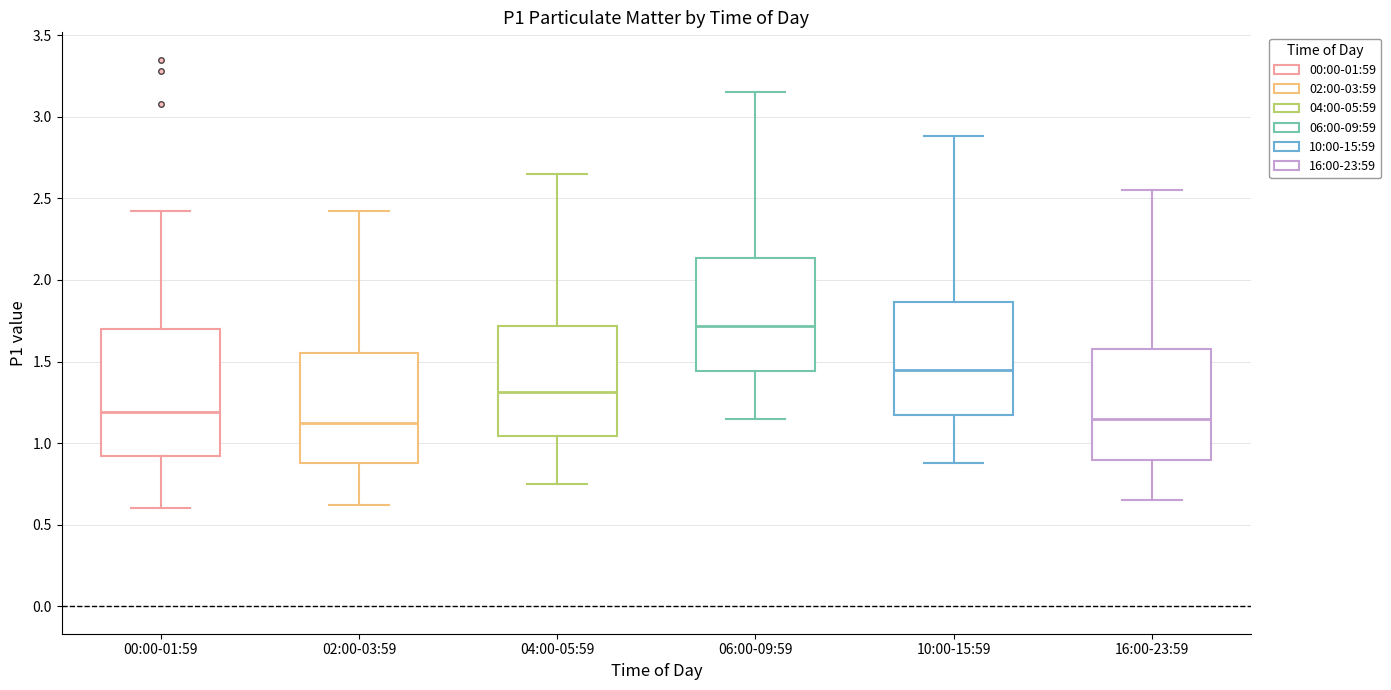

Reading left to right, transcribe this box plot: for each box, give where its median line is, the range the box spans, and where its two whiskers end, as read against the y-axis. The values are not printed on the chart, so give them approximately, as read against the axis.

00:00-01:59: median 1.20, box 0.90 to 1.70, whiskers 0.60 to 2.40
02:00-03:59: median 1.15, box 0.90 to 1.55, whiskers 0.60 to 2.40
04:00-05:59: median 1.30, box 1.05 to 1.70, whiskers 0.75 to 2.65
06:00-09:59: median 1.70, box 1.45 to 2.15, whiskers 1.15 to 3.15
10:00-15:59: median 1.45, box 1.15 to 1.85, whiskers 0.90 to 2.90
16:00-23:59: median 1.15, box 0.90 to 1.60, whiskers 0.65 to 2.55